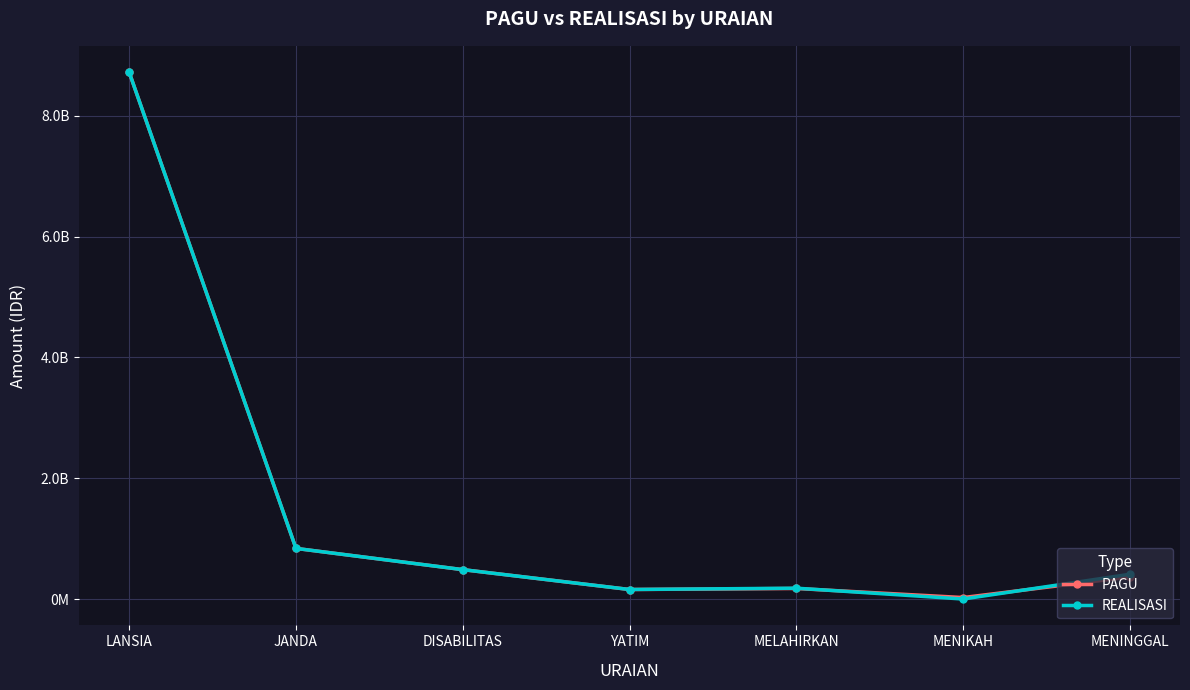

True or false: PAGU and REALISASI intersect in this chart.

True